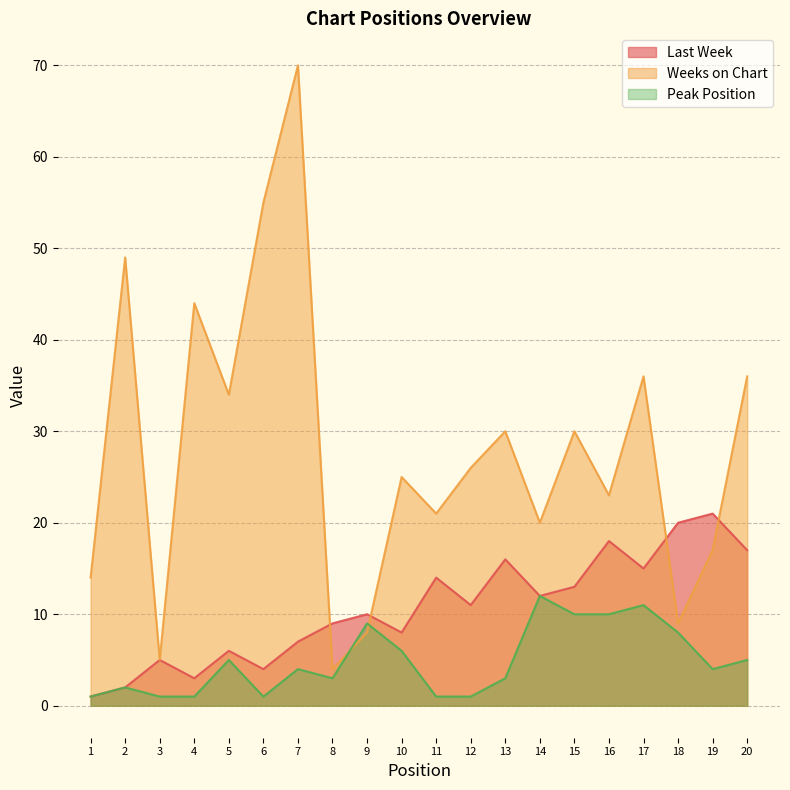

What is the value of the Last Week point at the 3rd from the left?

5